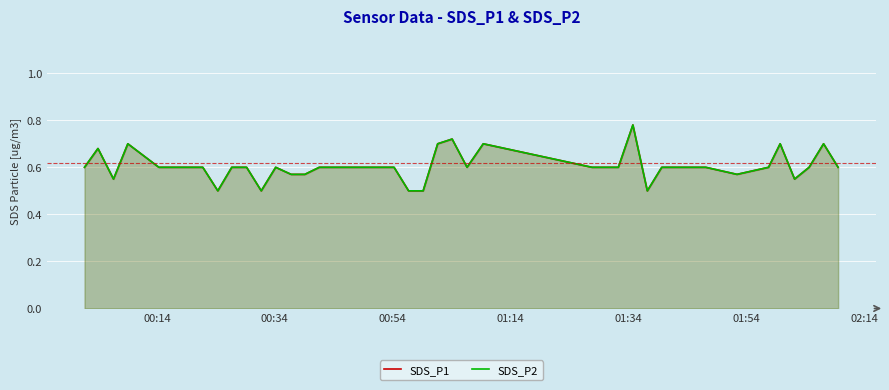

Count the SDS_P2 values in the range 0 to 1.

40